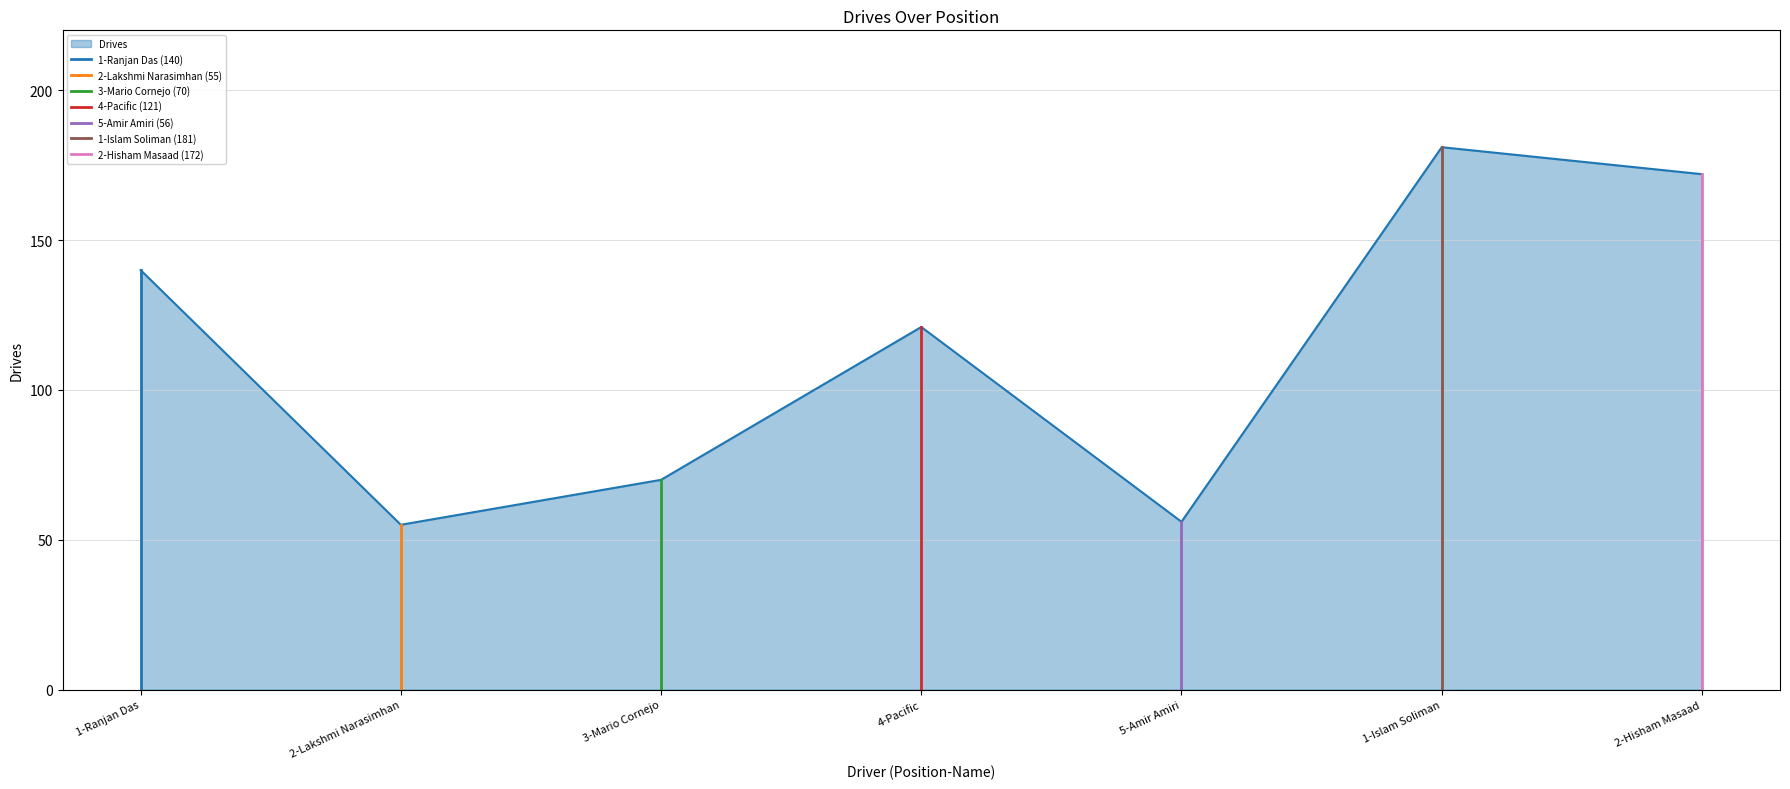

List the labels in order of value, largest first.

1-Islam Soliman, 2-Hisham Masaad, 1-Ranjan Das, 4-Pacific, 3-Mario Cornejo, 5-Amir Amiri, 2-Lakshmi Narasimhan